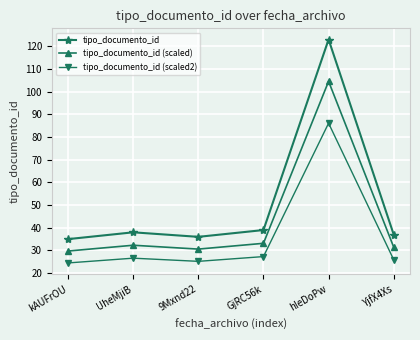

Which series has the widest spread of values?

tipo_documento_id